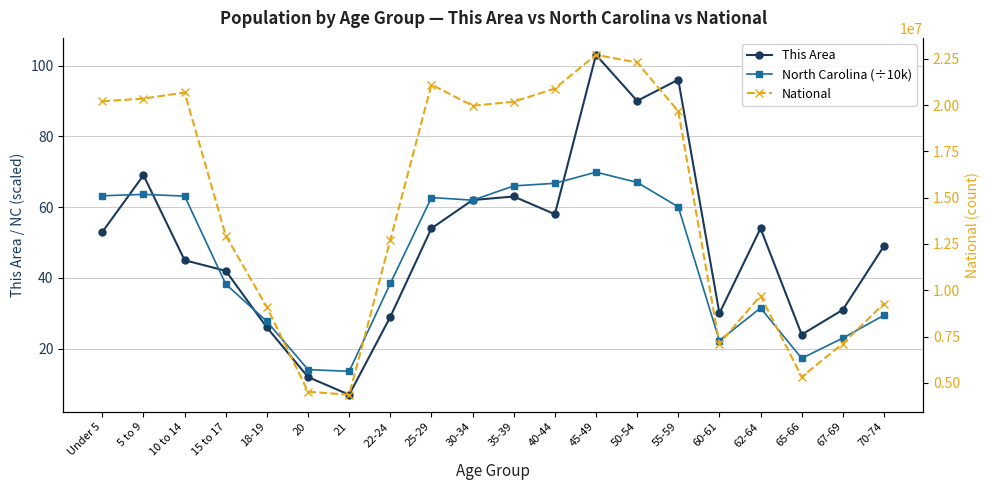

In National, how many points are higher than both neighbors (excluding endpoints)?

4